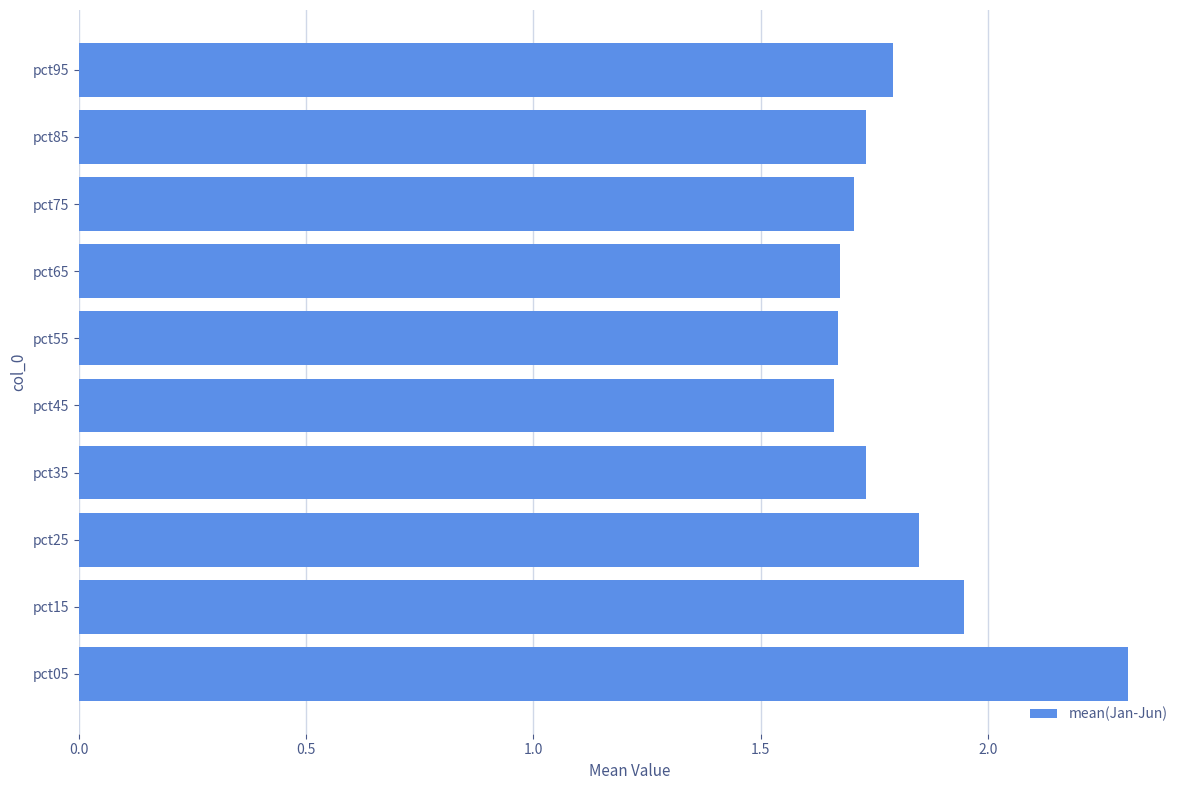

What is the change in value from pct65 to pct85?

+0.1